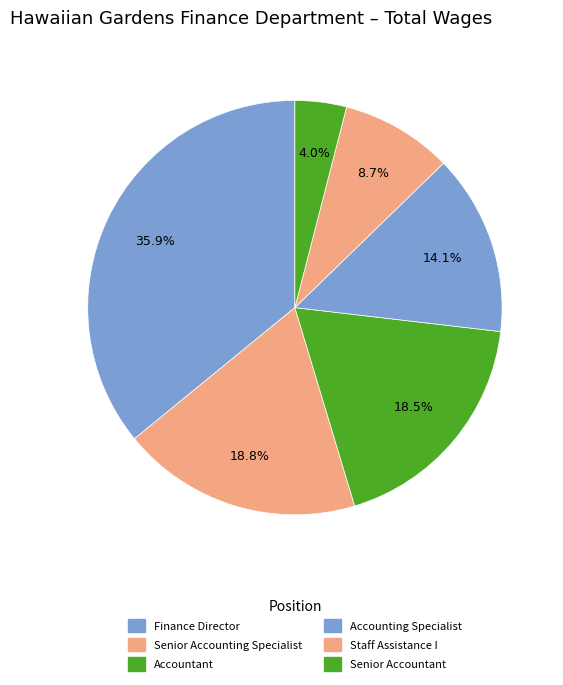

What is the smallest slice in the pie chart?

Senior Accountant